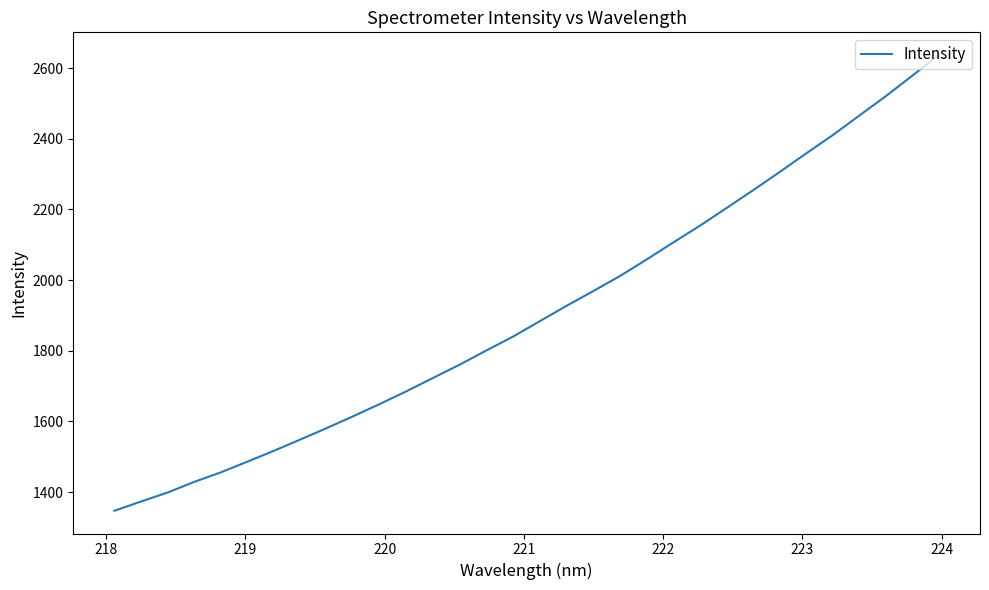

True or false: there are more than 0 points higher than both neighbors.

False